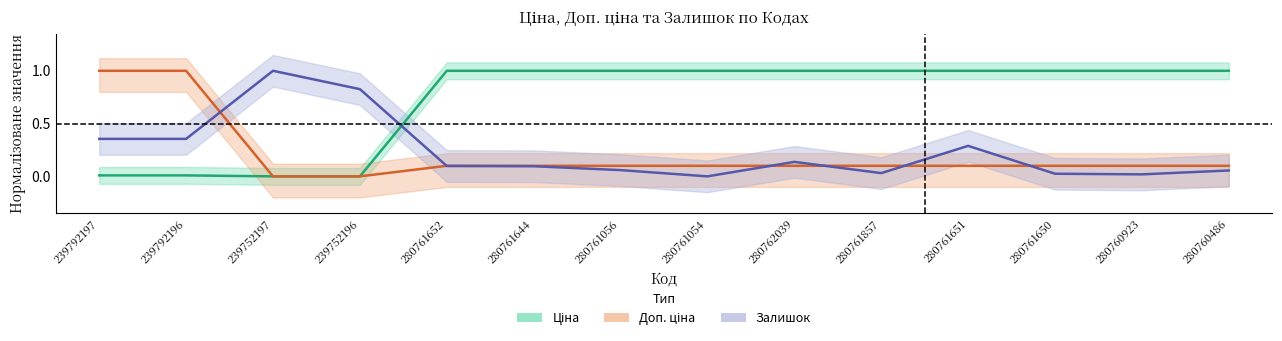

Between which two adjacent categories do Ціна and Залишок first intersect?

239752196 and 280761652